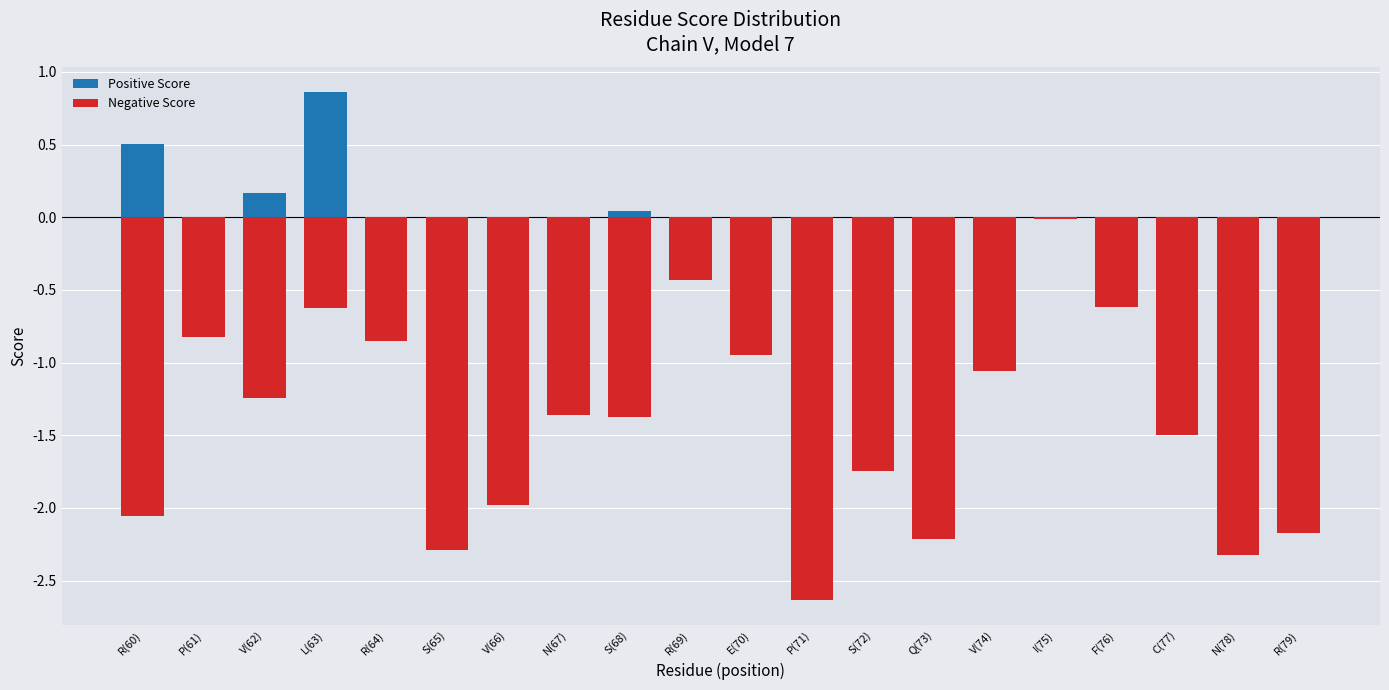

Is it true that Negative Score equals -0.0 at I(75)?

False